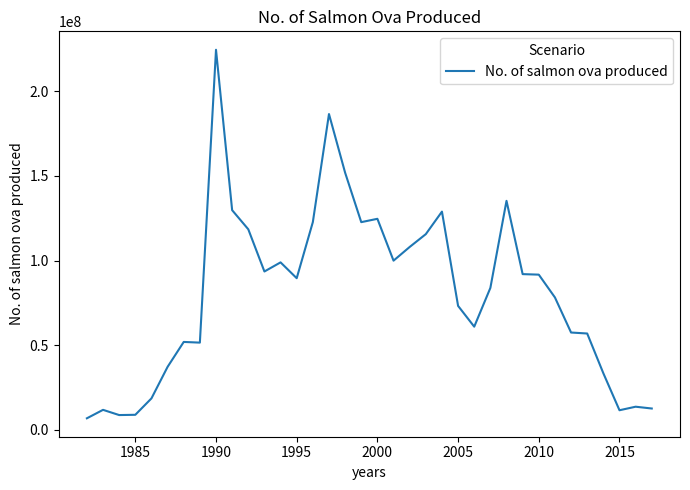

How many lines are shown in the chart?

1